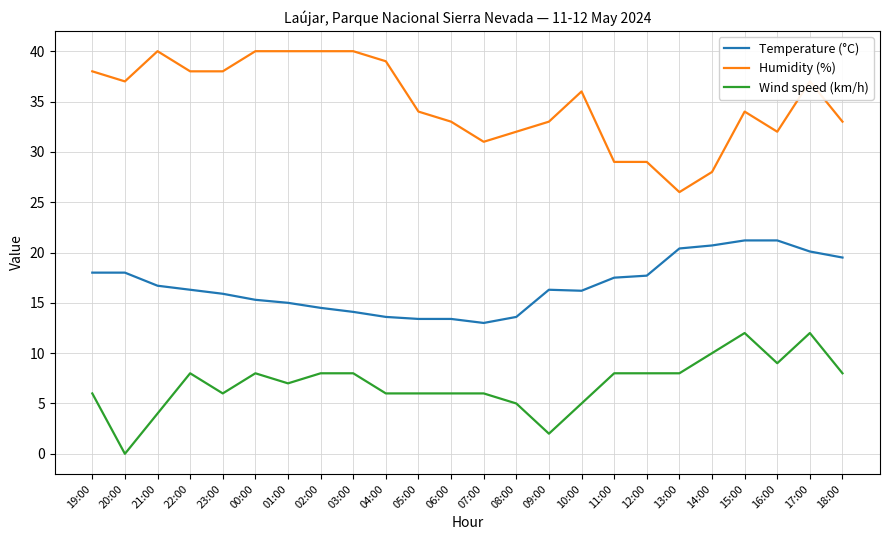

What is the spread (max minus min) of values at 01:00?

33.0